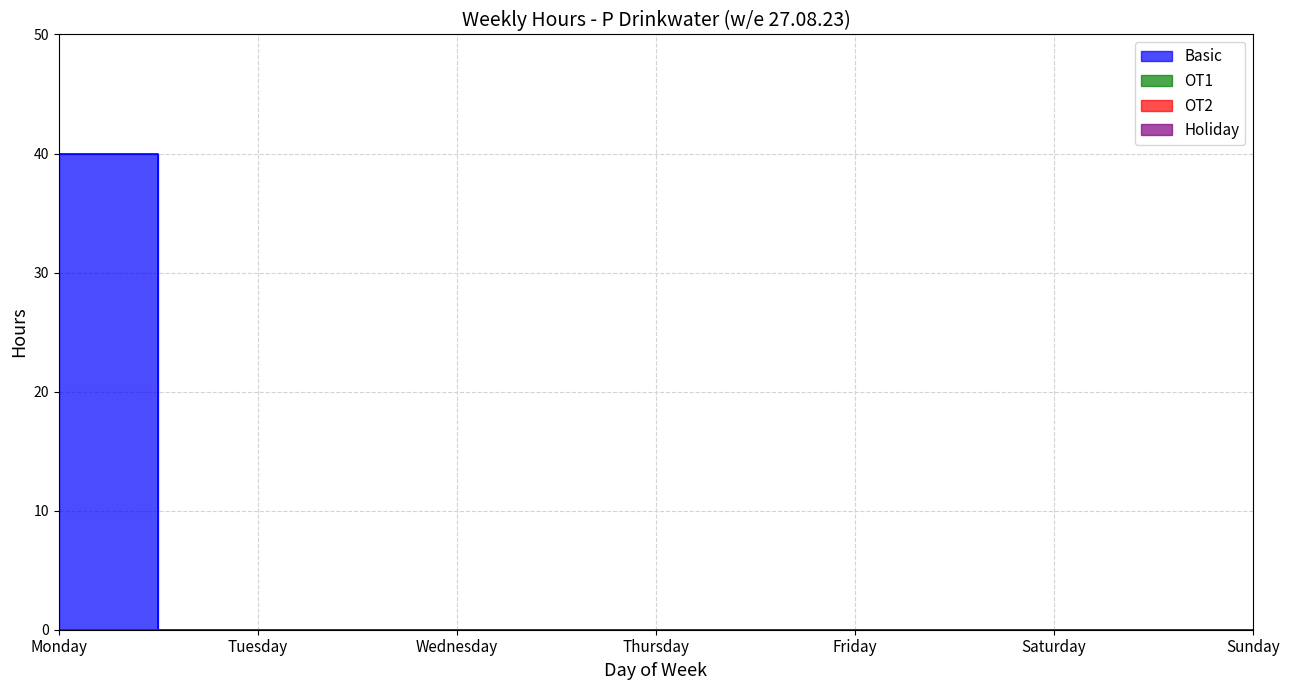

At which category is the sum across all series the highest?

Monday